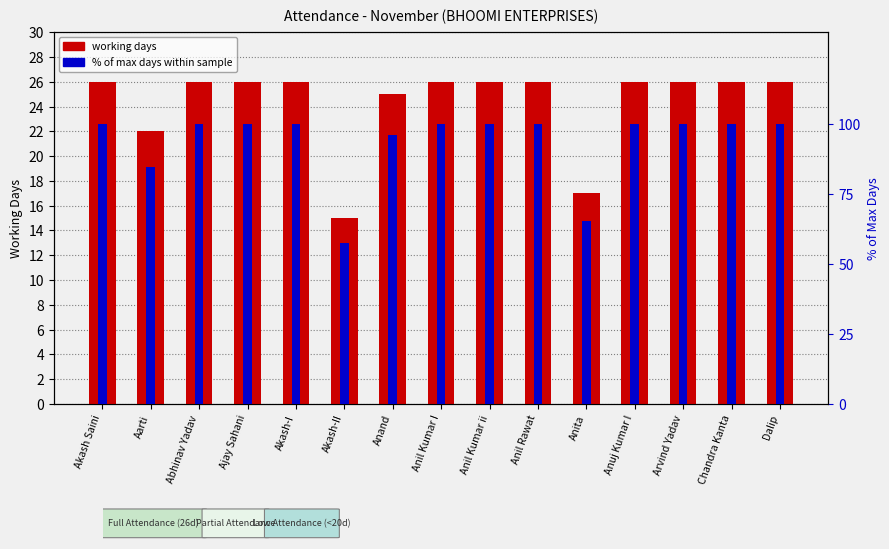

Is it true that % of max days equals 96.2 at Anand?

True